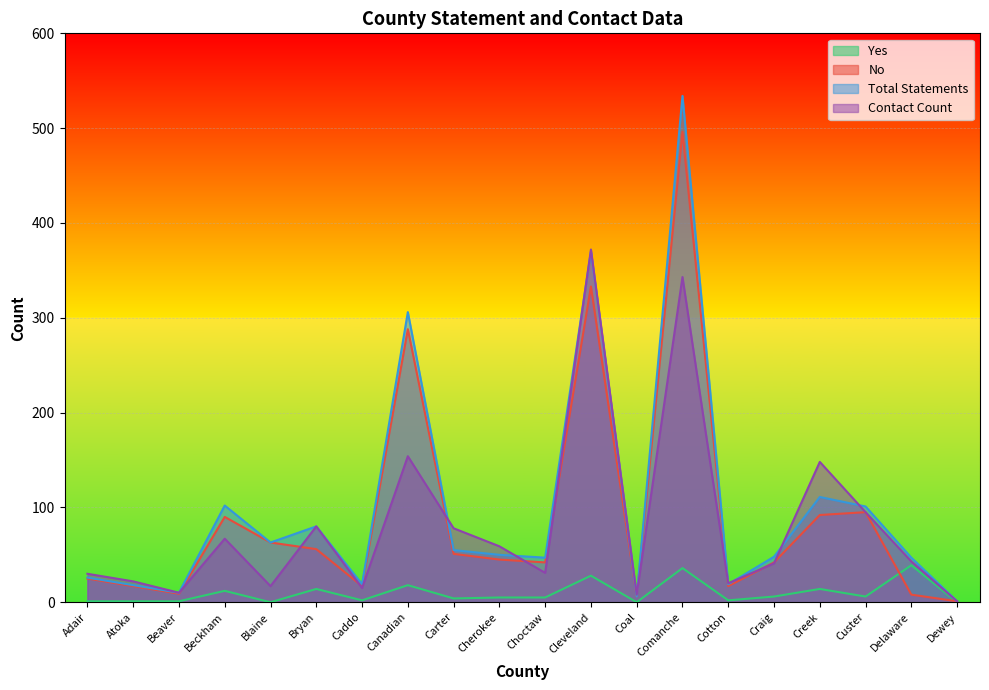

The value of No at Dewey is 1. True or false?

True